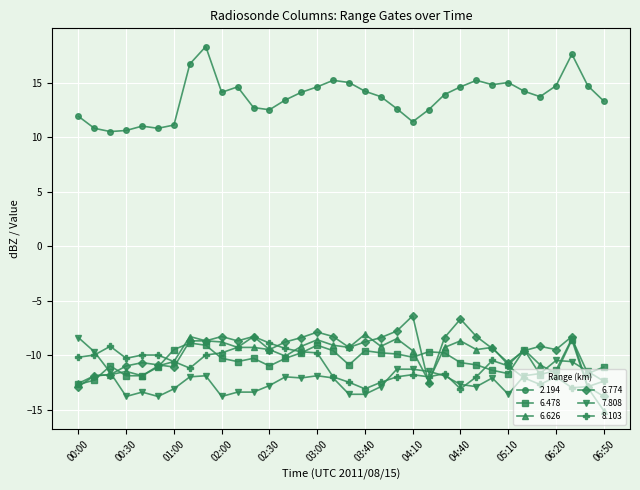

What is the difference between the second highest and second lowest values in the 6.774 series?

6.2